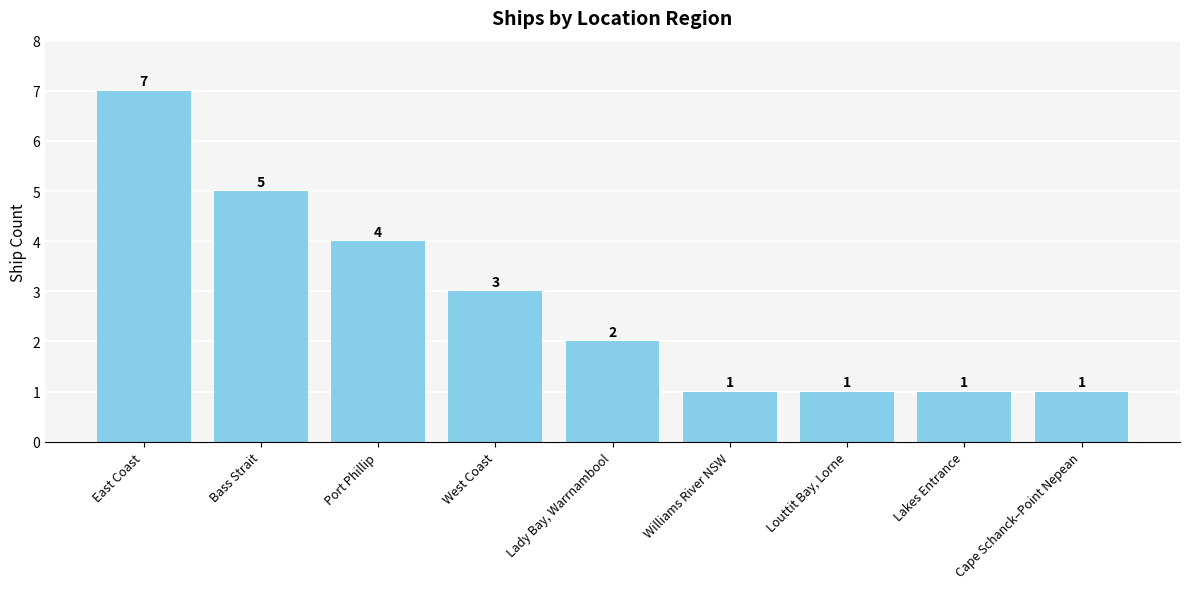

What is the ratio of the value at Lakes Entrance to the value at Lady Bay, Warrnambool?

0.5